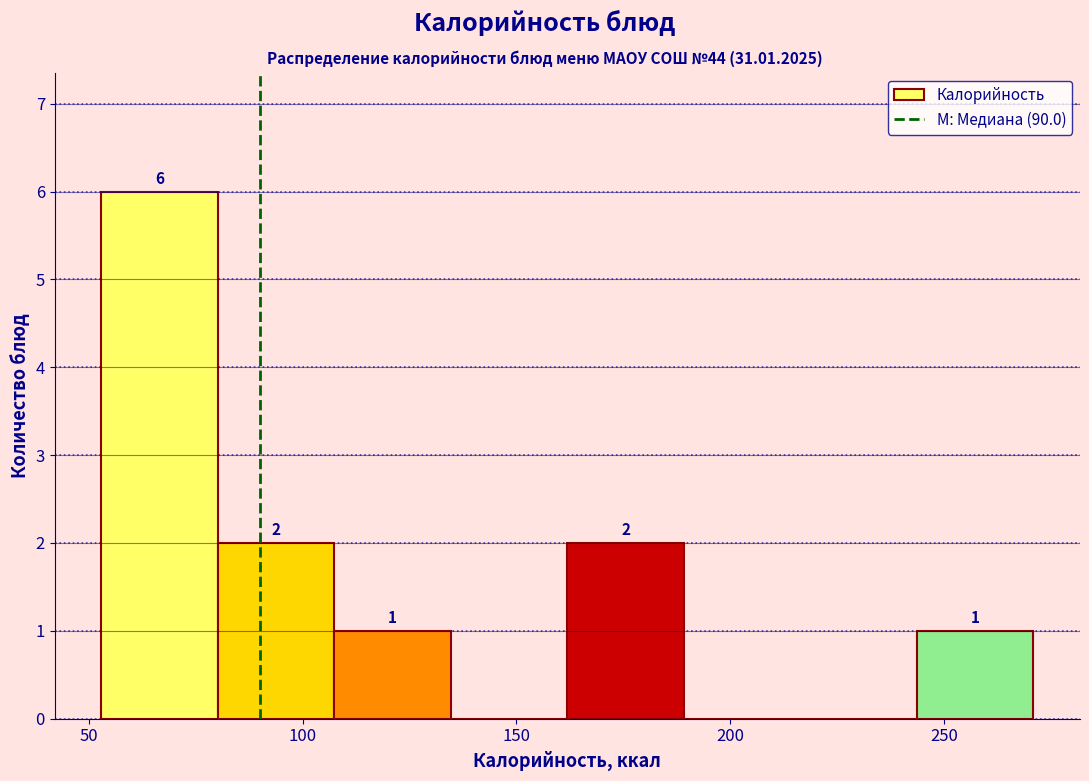

Over which range of the x-axis is the bar tallest?

55 to 80